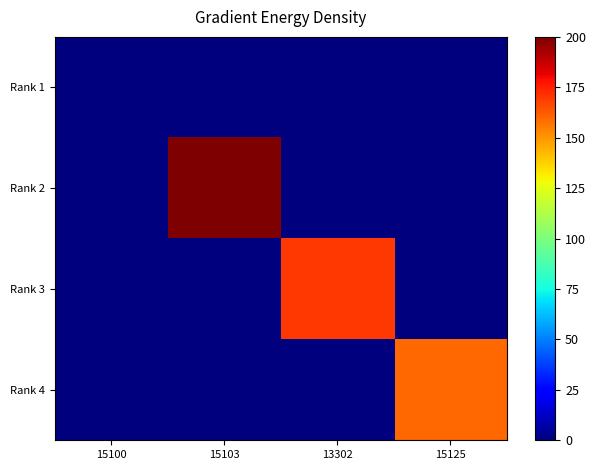

Reading left to right, list all the values displayed in this chart.

Rank 1: 15100=0.0	15103=0.0	13302=0.0	15125=0.0
Rank 2: 15100=0.0	15103=200.0	13302=0.0	15125=0.0
Rank 3: 15100=0.0	15103=0.0	13302=169.6	15125=0.0
Rank 4: 15100=0.0	15103=0.0	13302=0.0	15125=160.0